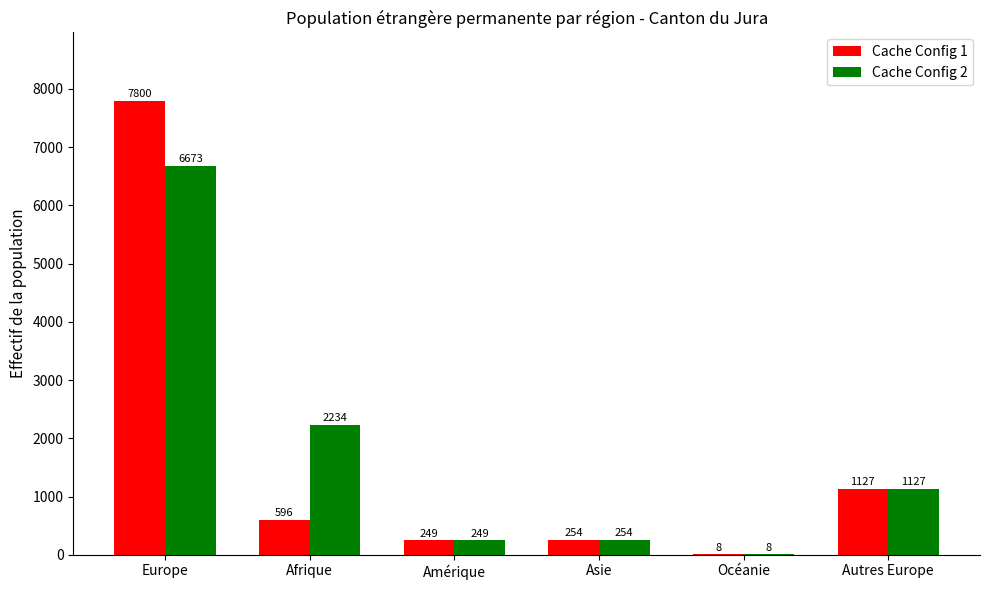

Is the value of Cache Config 1 at Autres Europe greater than the value of Cache Config 2 at Afrique?

No